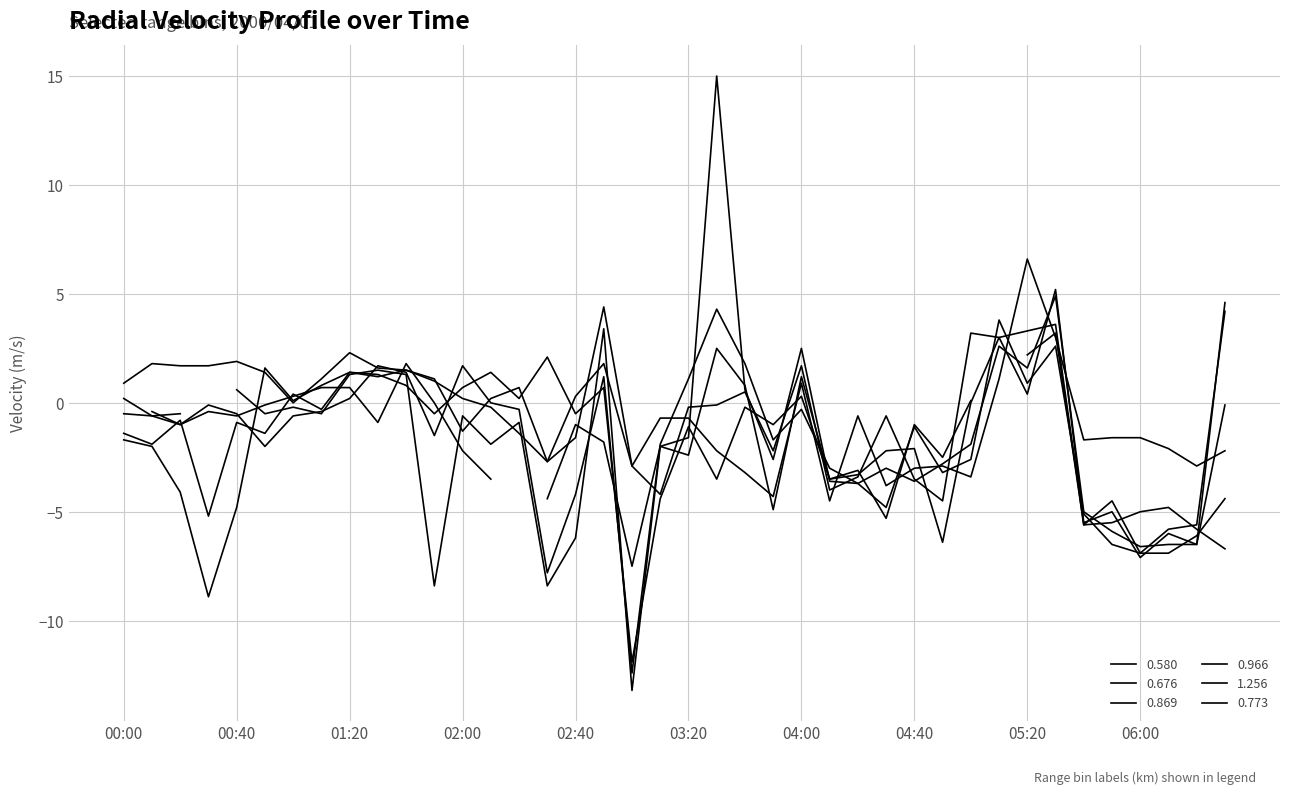

True or false: 0.676 has more than 0 interior local peaks.

True